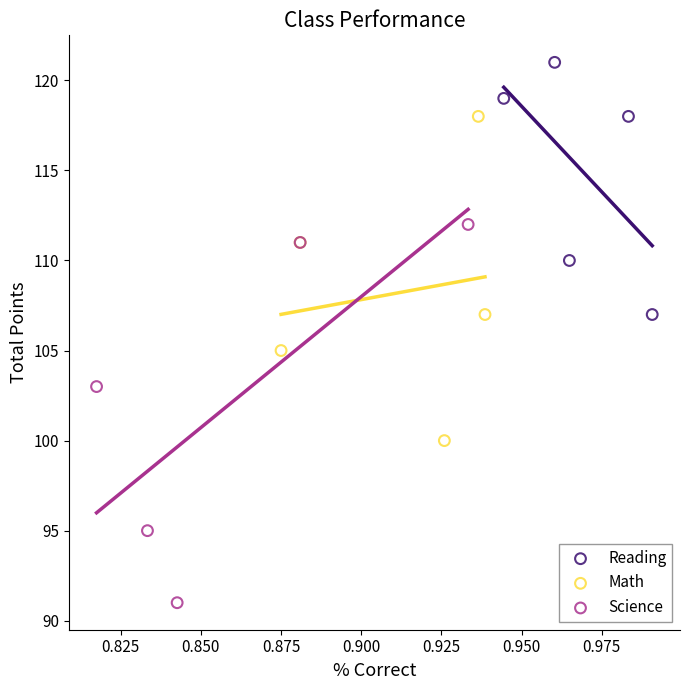

Which series has the widest spread of Y values?

Science